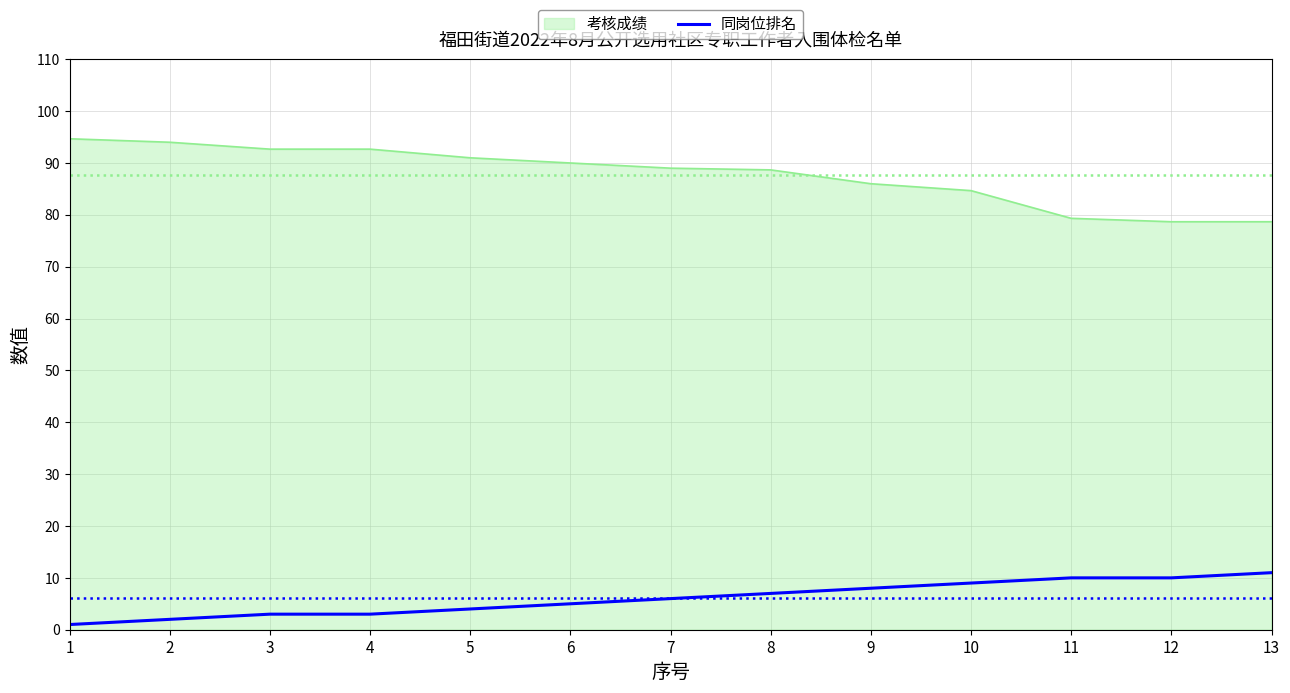

List the series in order of their overall mean, lowest first.

同岗位排名, 考核成绩